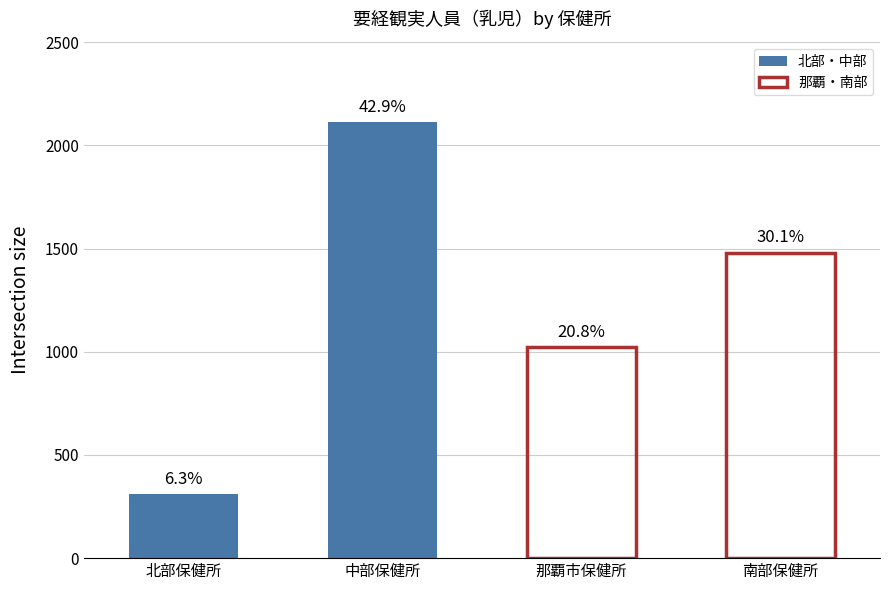

Rank the categories by value from highest to lowest.

中部保健所, 南部保健所, 那覇市保健所, 北部保健所